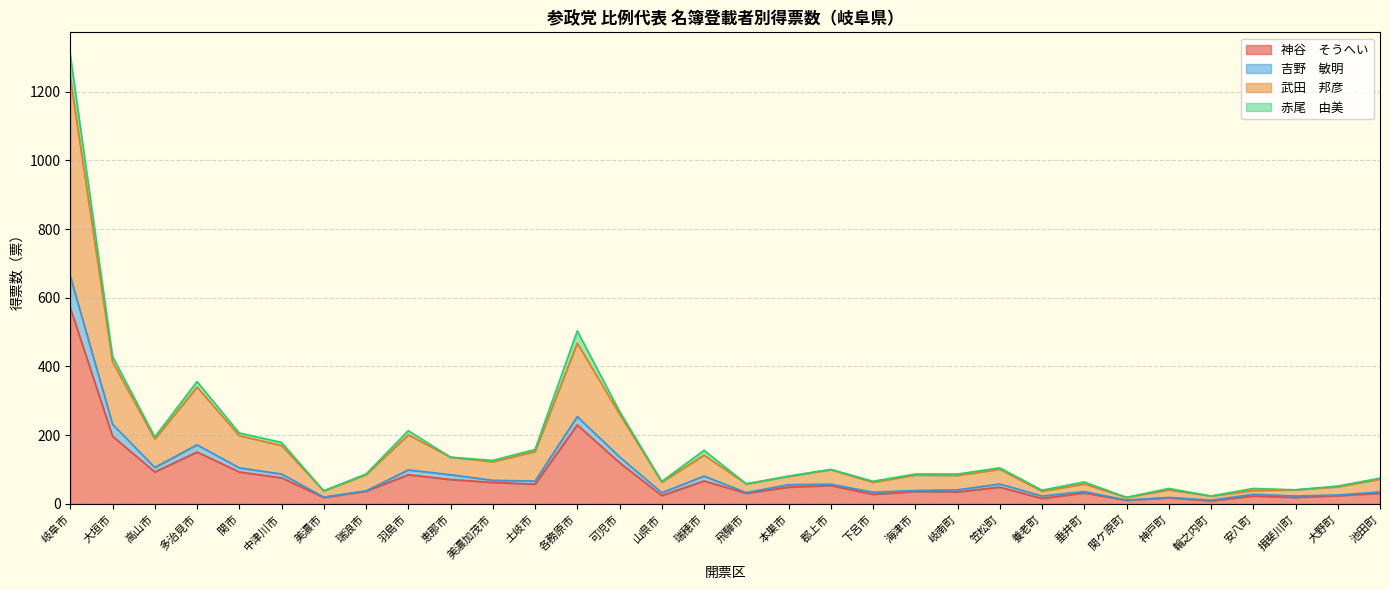

What is the minimum value shown in the chart?

9.0